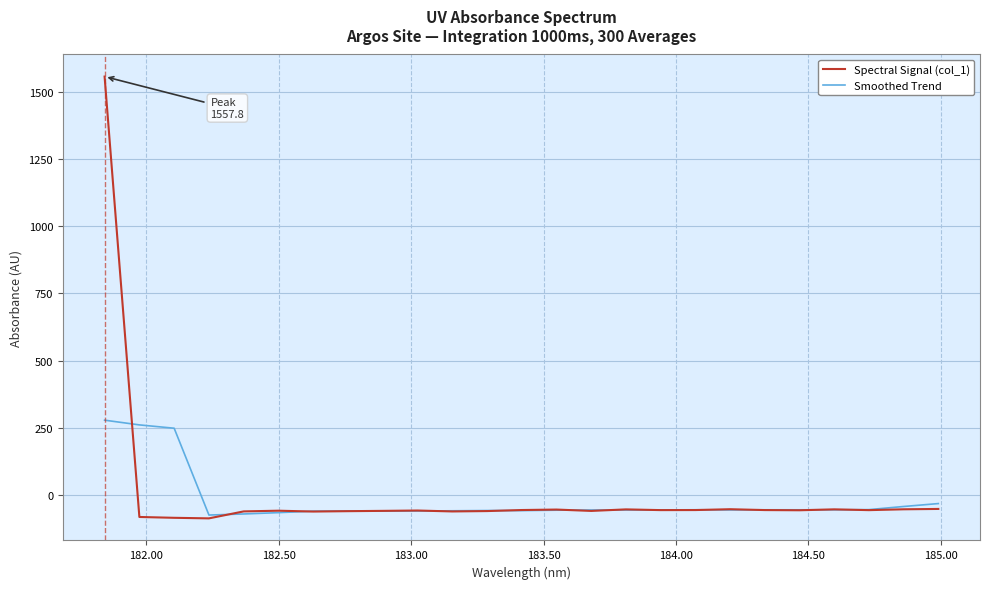

What is the lowest value of the Smoothed Trend series?

-75.7